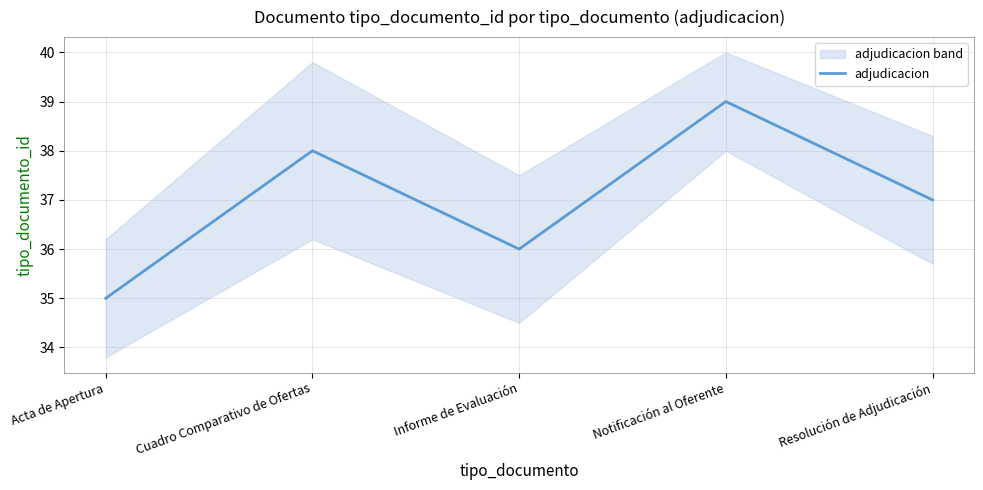

Rank the categories by value from lowest to highest.

Acta de Apertura, Informe de Evaluación, Resolución de Adjudicación, Cuadro Comparativo de Ofertas, Notificación al Oferente